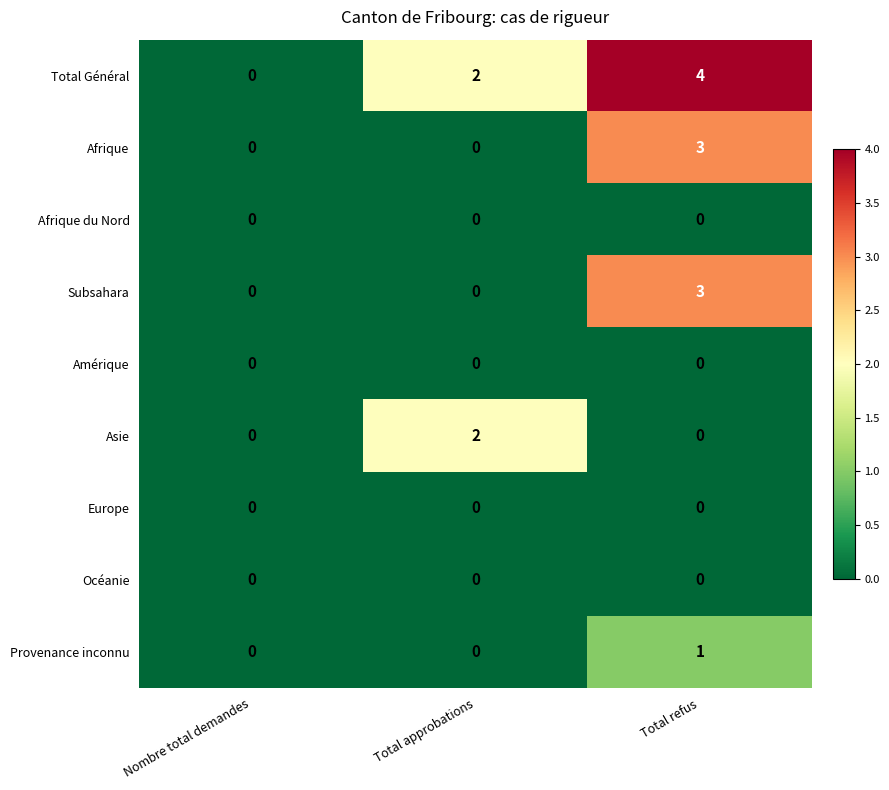

The value of Total Général at Nombre total demandes is 0. True or false?

True